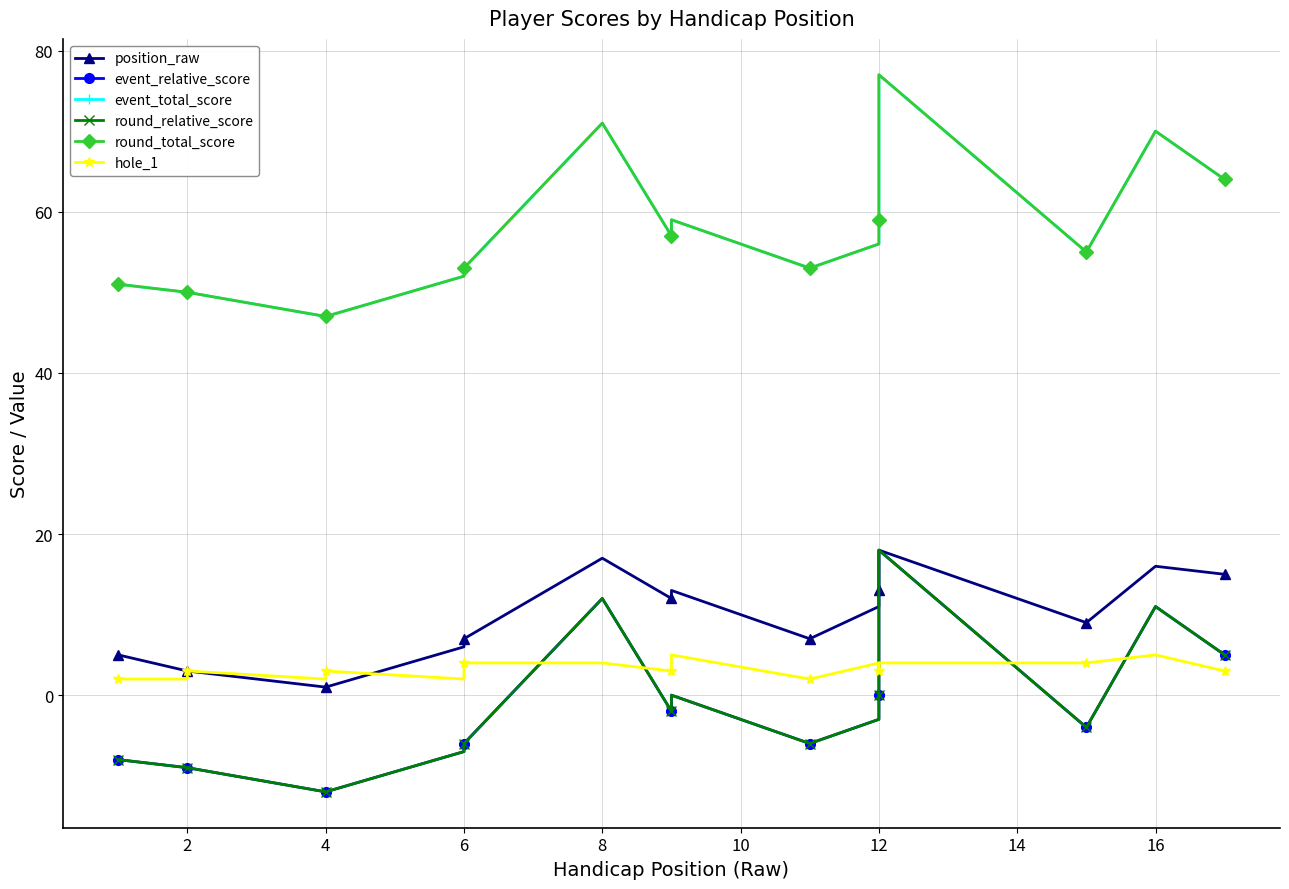

Which series changed the most between 0 and 14?

event_relative_score